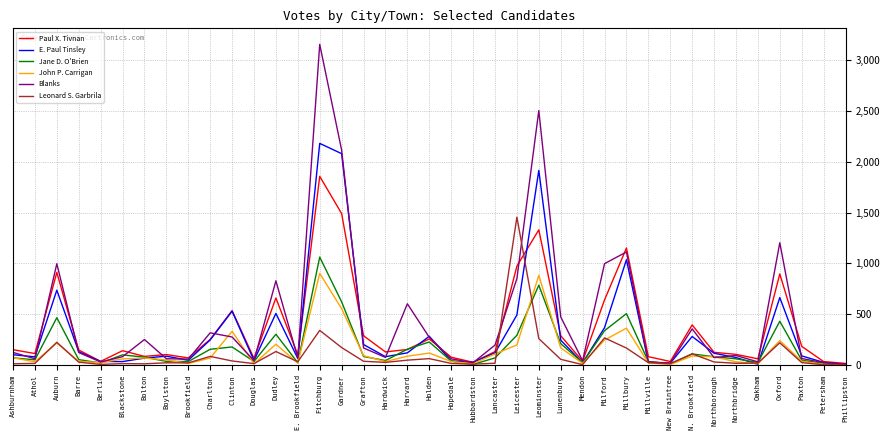

The value of John P. Carrigan at Leominster is 883. True or false?

True